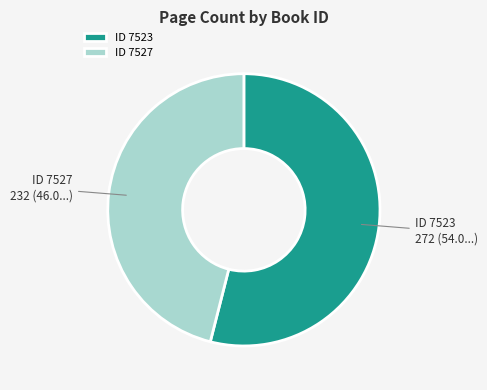

Do ID 7527 and ID 7523 together represent more than half of the pie?

Yes